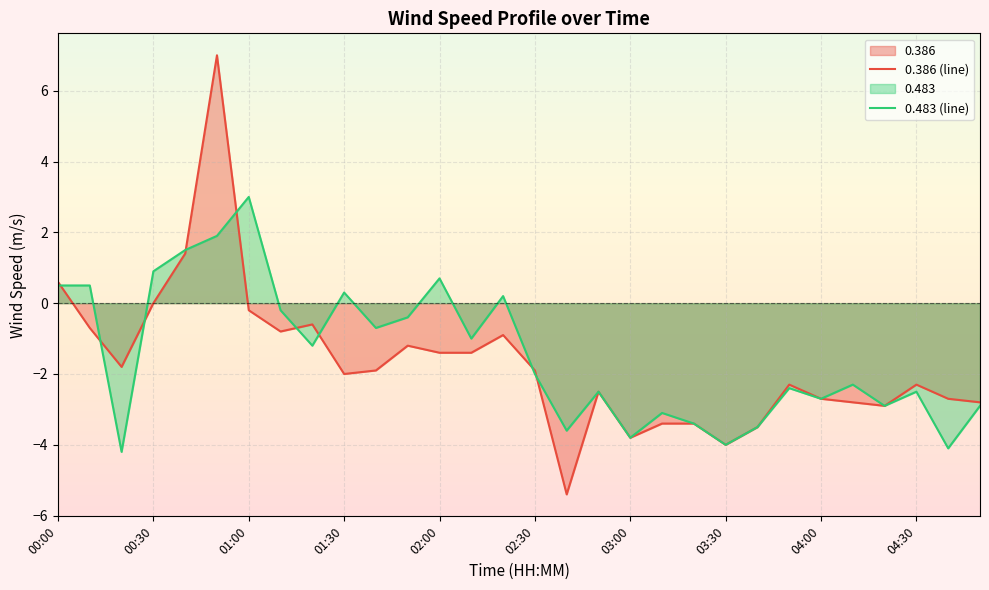

True or false: 0.483 (line) has more than 2 interior local peaks.

True